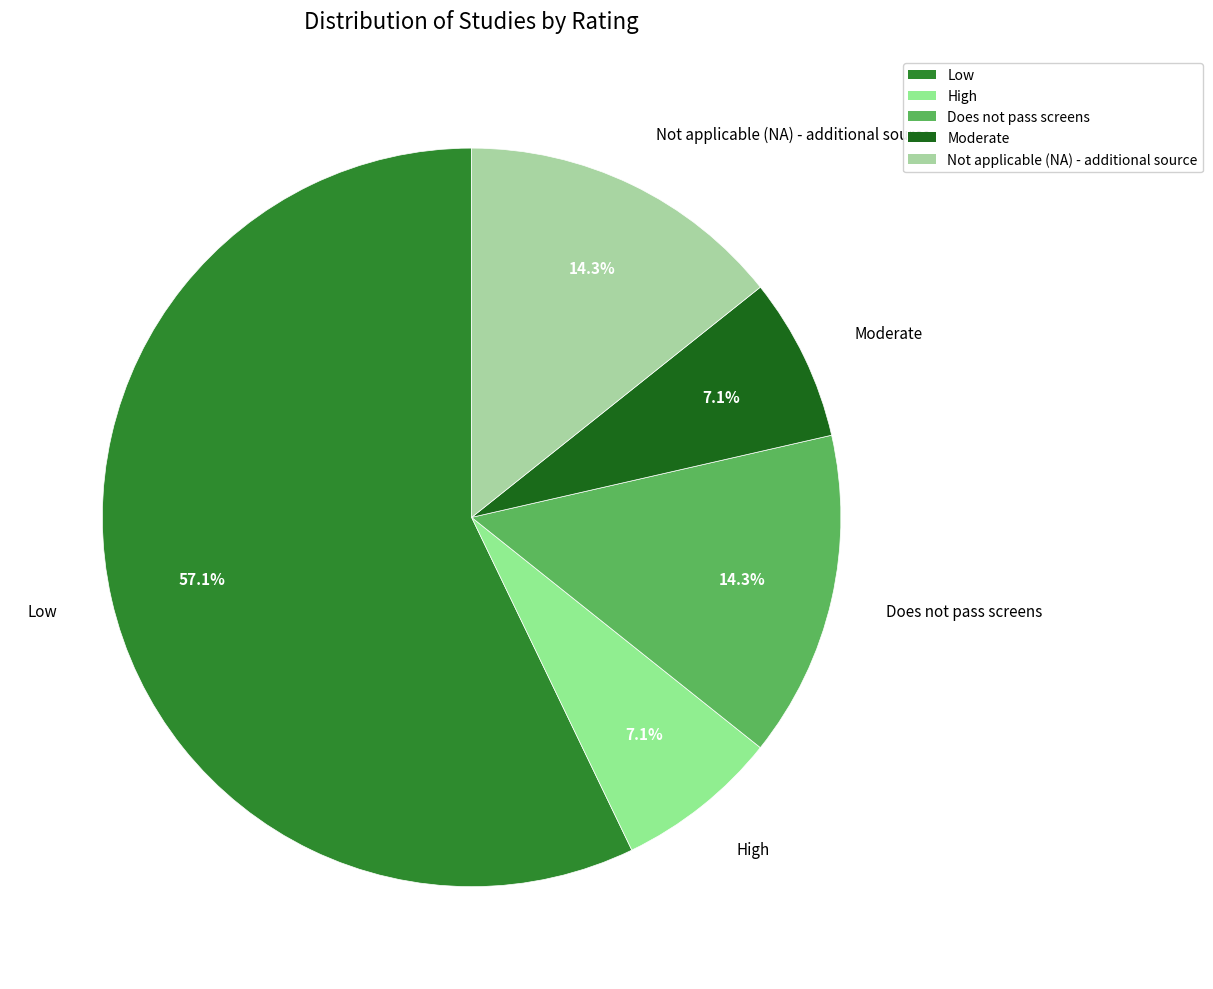

Approximately how many times larger is the value at Does not pass screens compared to Moderate?

2.0